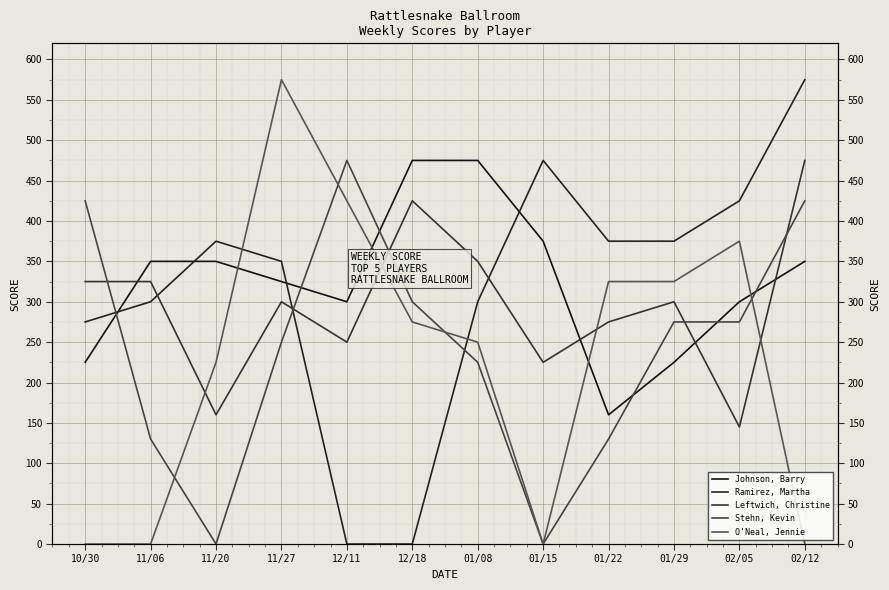

How many interior local valleys does the Stehn, Kevin series have?

2